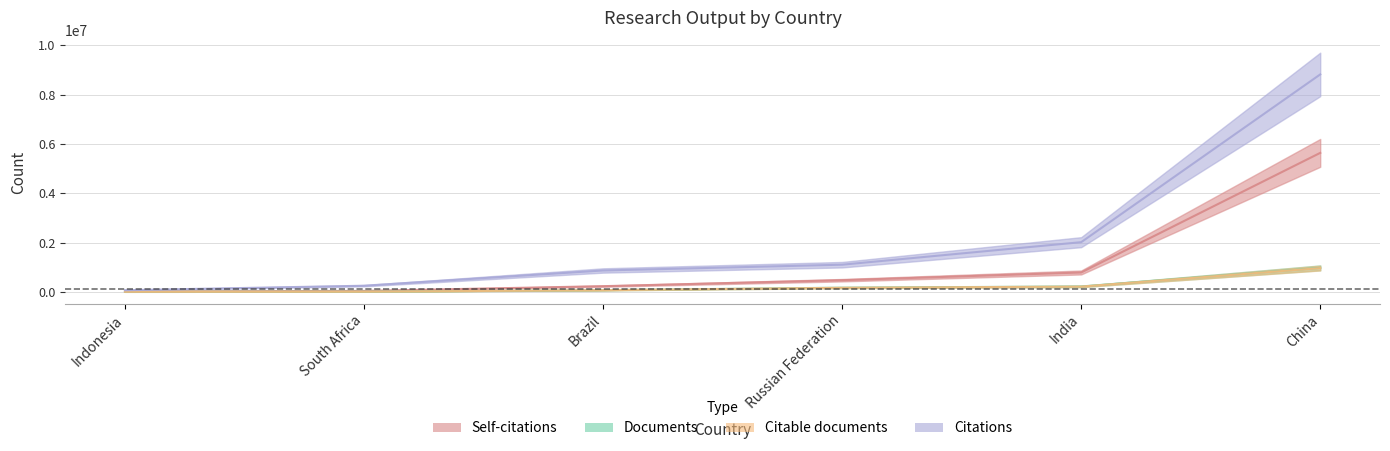

True or false: Citable documents and Citations intersect in this chart.

False